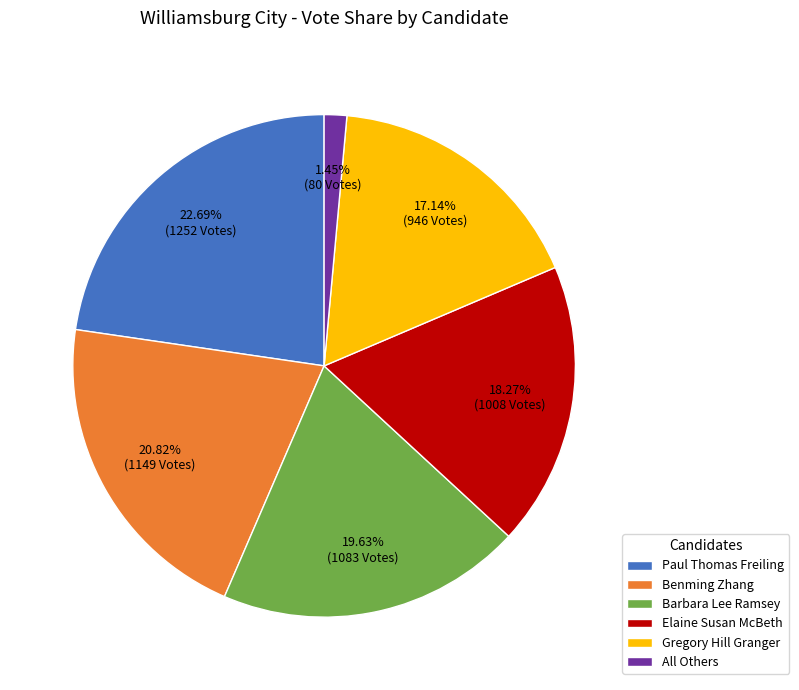

Is the sum of Paul Thomas Freiling and Barbara Lee Ramsey greater than half?

No